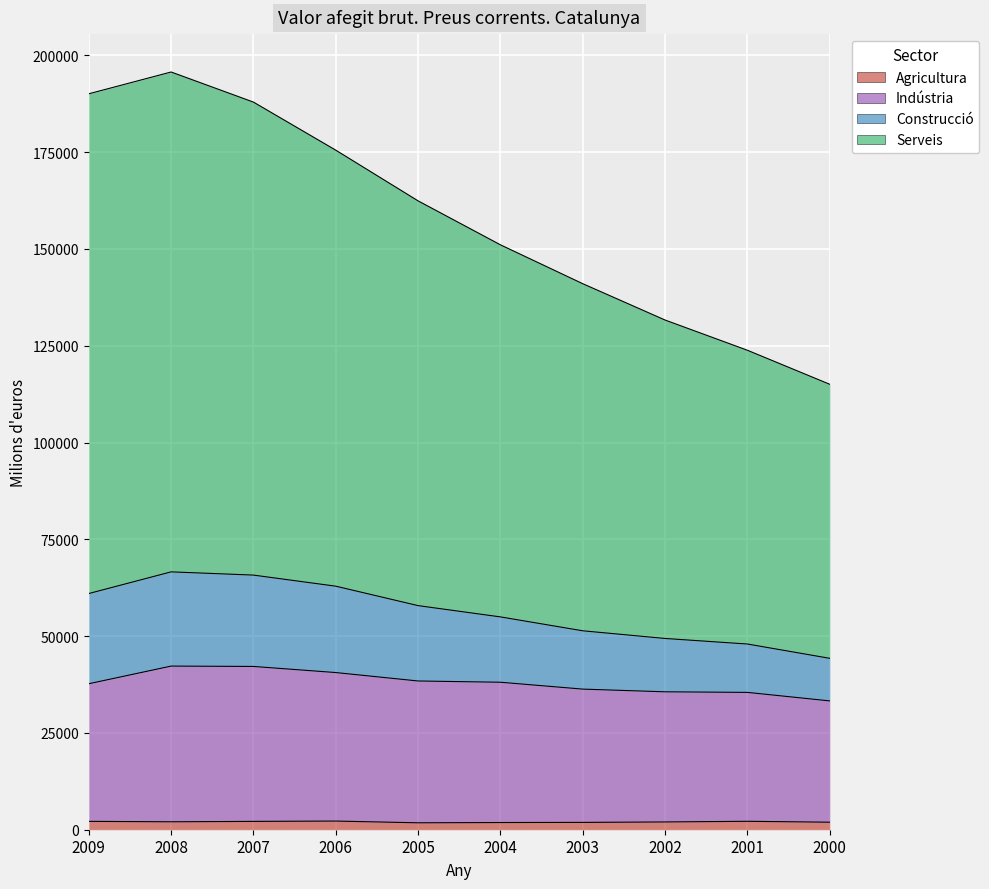

What is the sum of all Agricultura values?

20257